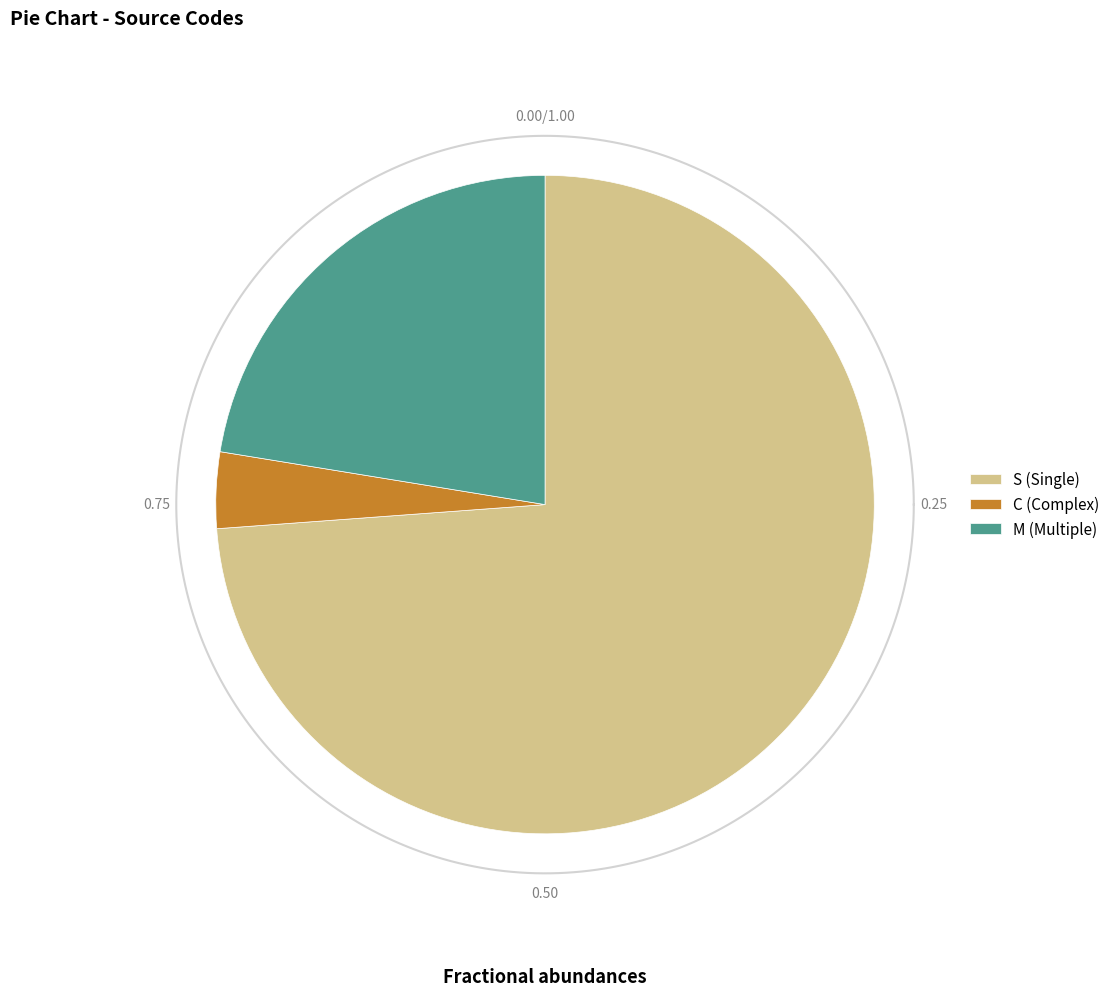

Is C the majority of the pie?

No